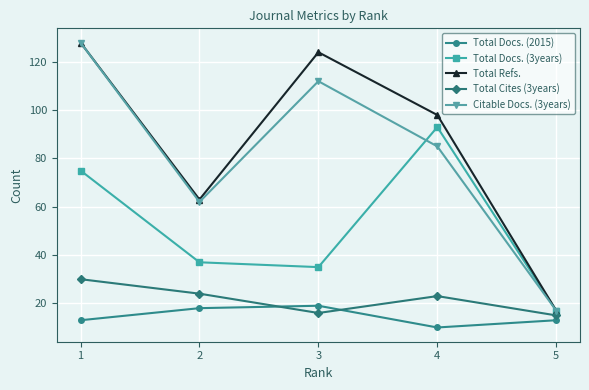

How many categories are shown in the chart?

5